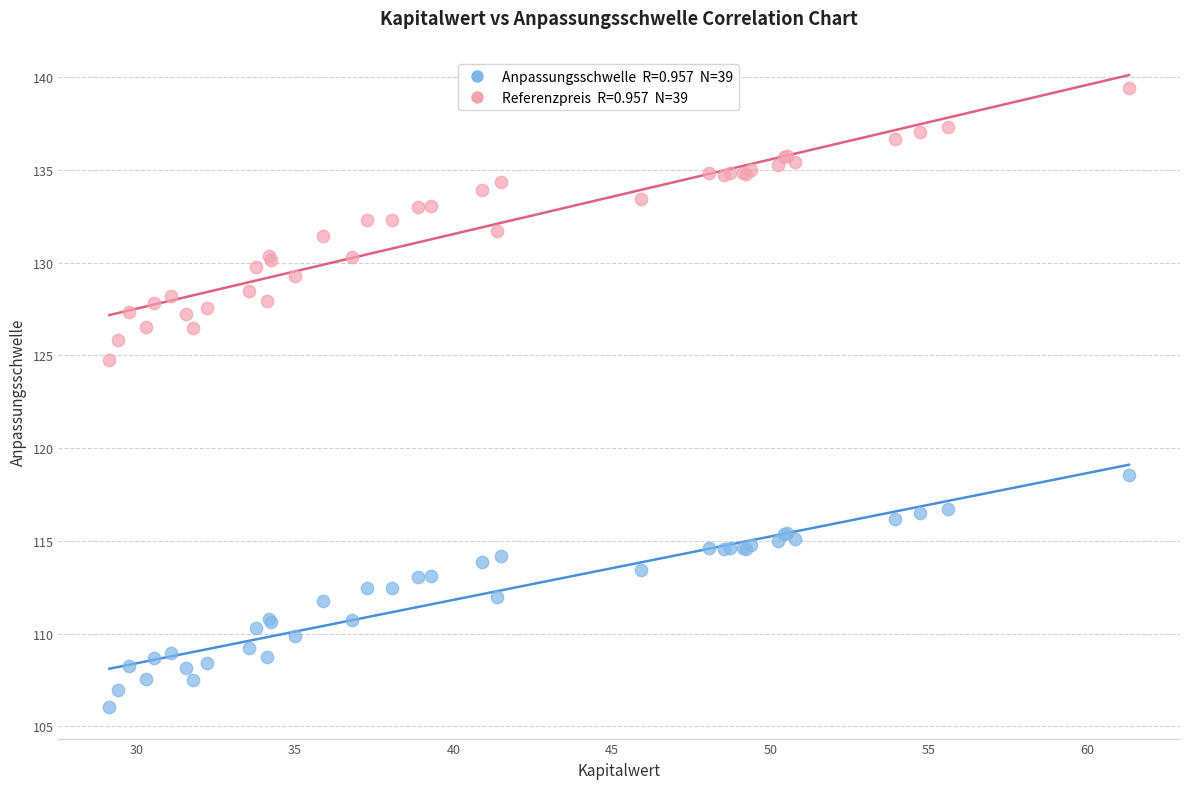

Across all series, what Y value is closest to 122?

124.8